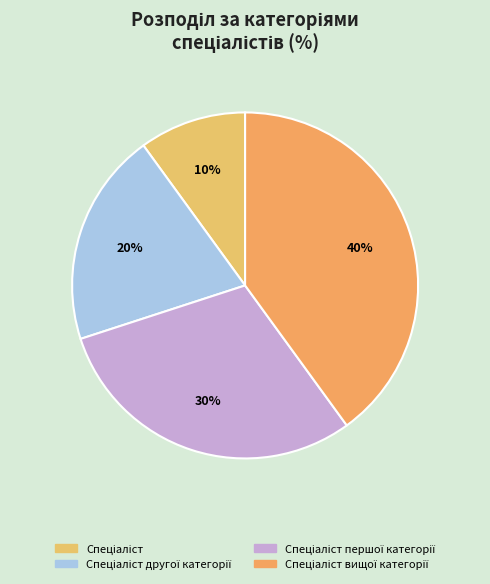

To the nearest percent, what is the average slice percentage?

25%